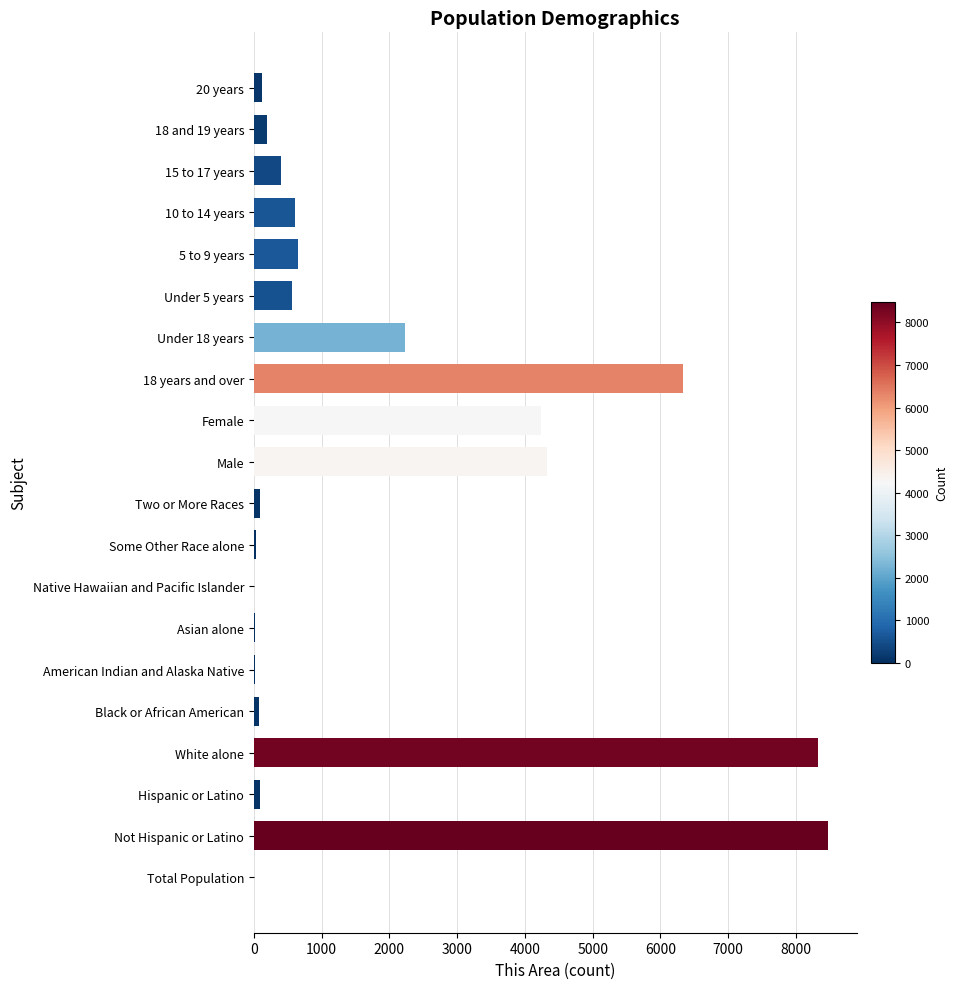

What is the sum of all values?

36798